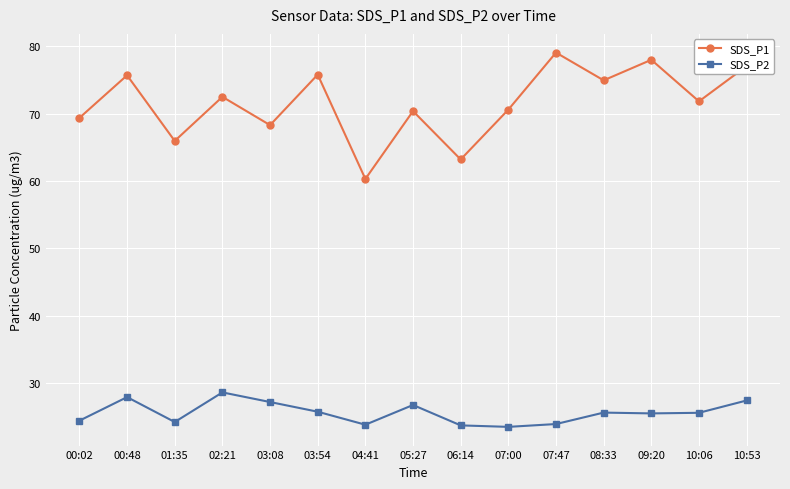

Which series has the largest range (max minus min)?

SDS_P1